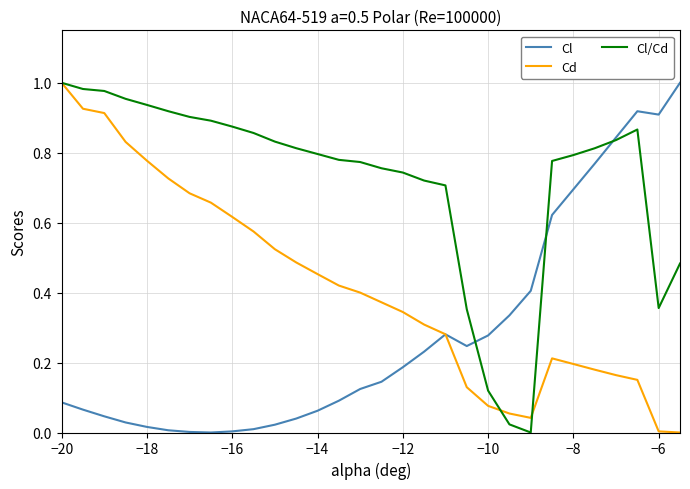

Does the chart have visible grid lines?

Yes